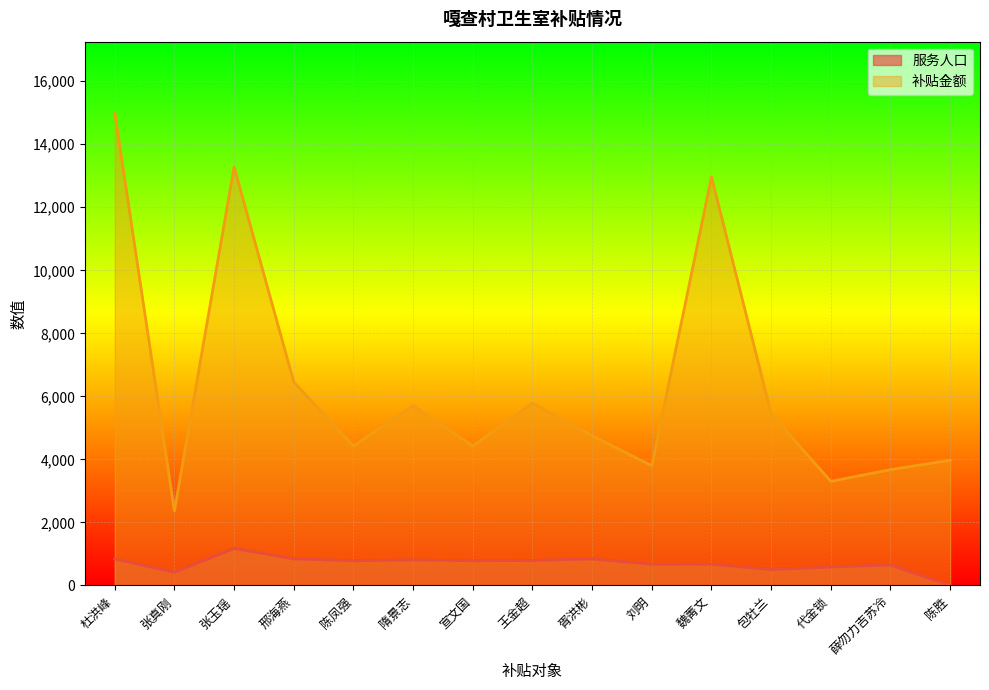

Reading left to right, extract all data points from this chart.

服务人口: 843	420	1176	843	786	812	786	794	844	675	676	504	587	653	0
补贴金额: 15004	2365	13280	6456	4425	5702	4425	5786	4752	3800	12965	5446	3305	3676	3975